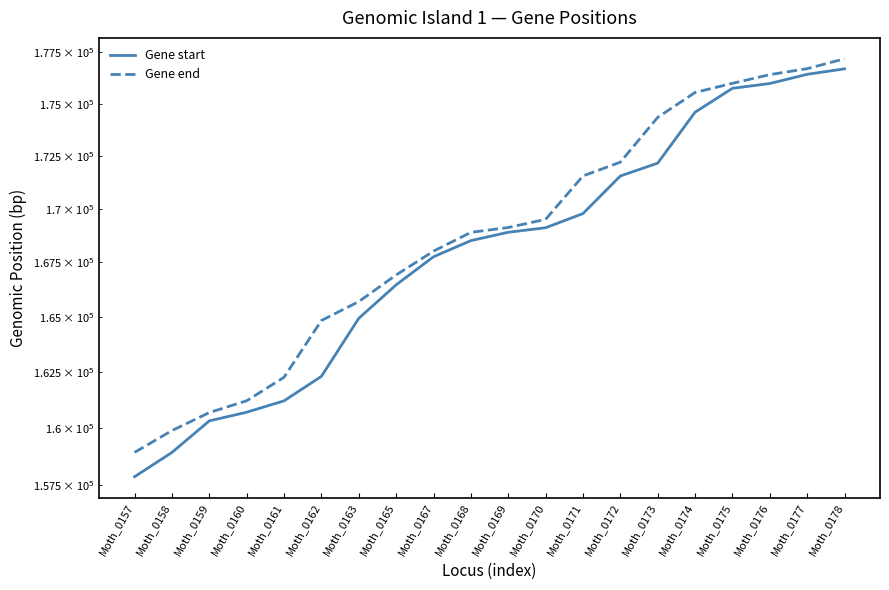

True or false: Gene end and Gene start cross at least once.

False